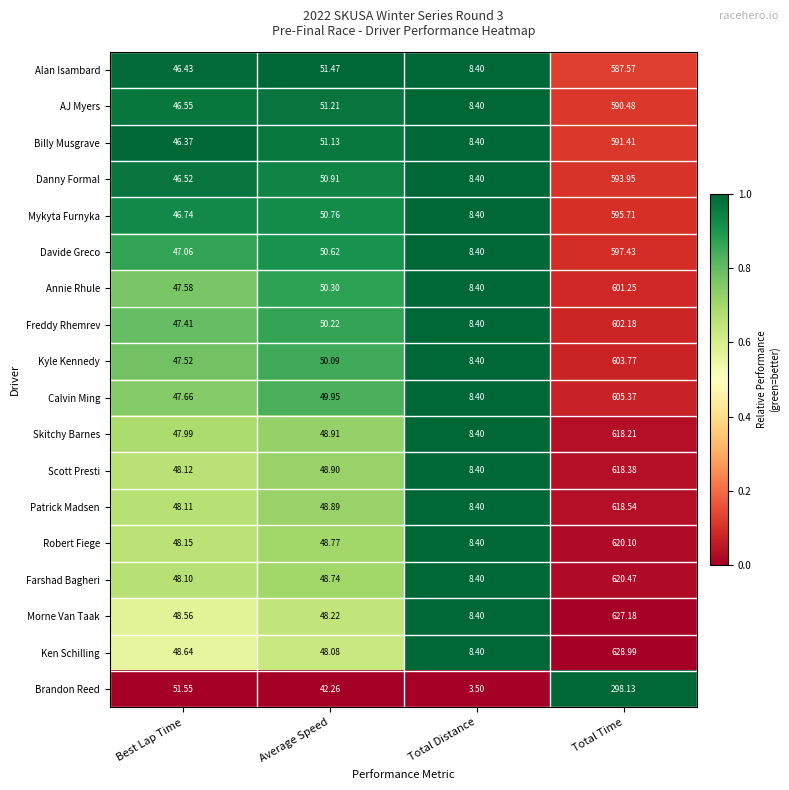

Which label corresponds to the largest value in the chart?

Total Time